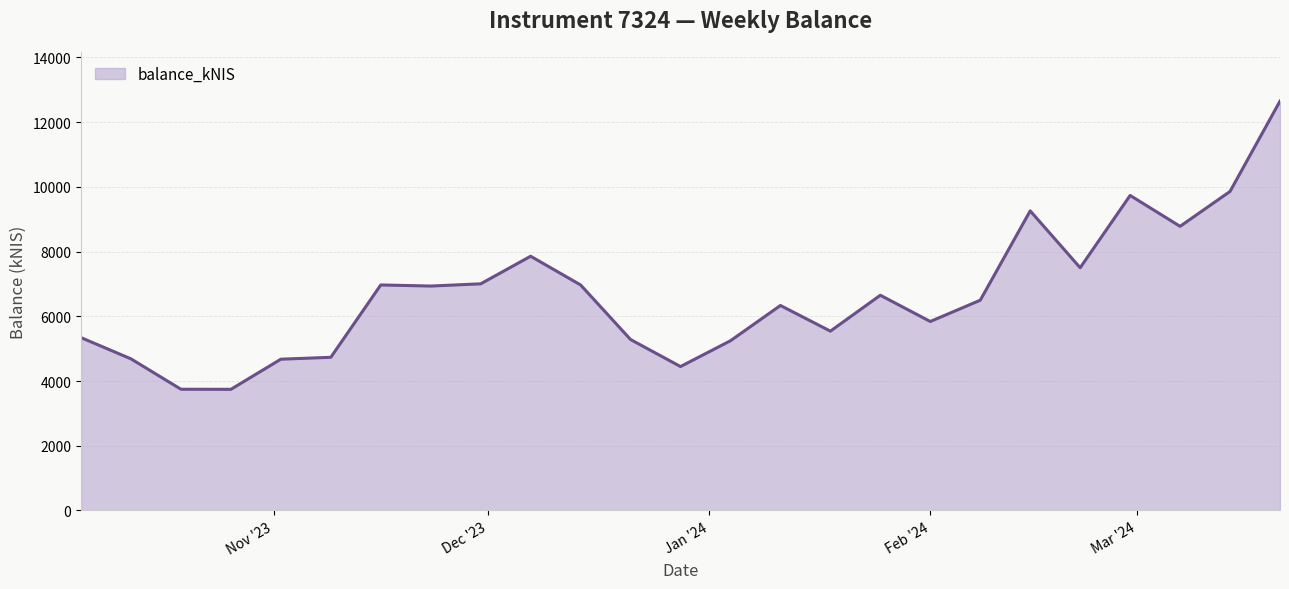

What is the difference between the maximum and minimum values?

8906.6